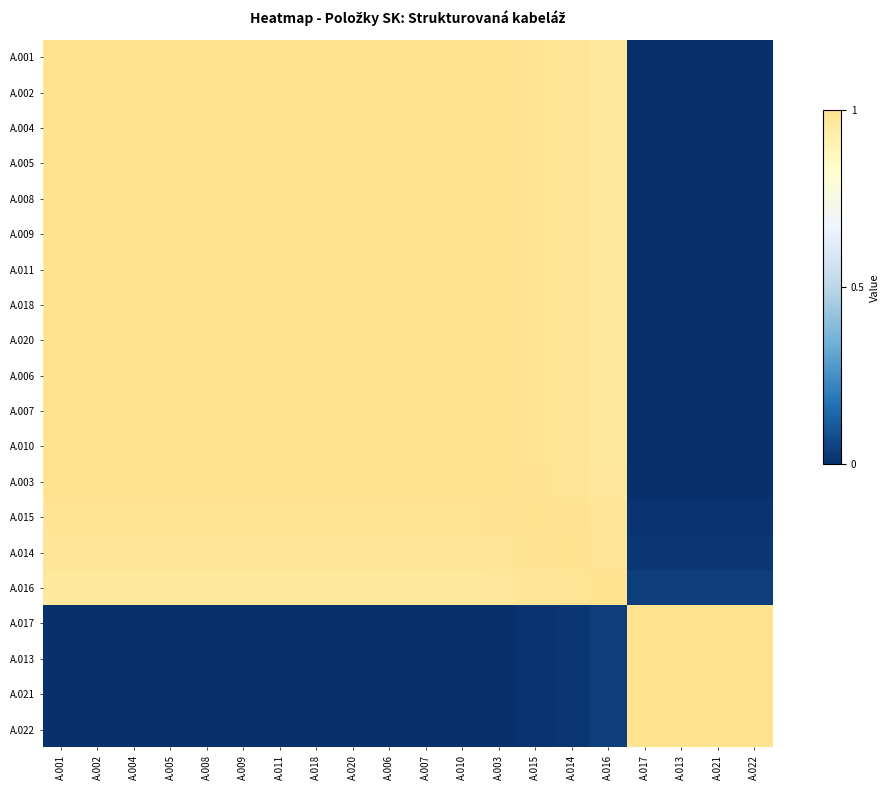

How many data points does each series have?

20